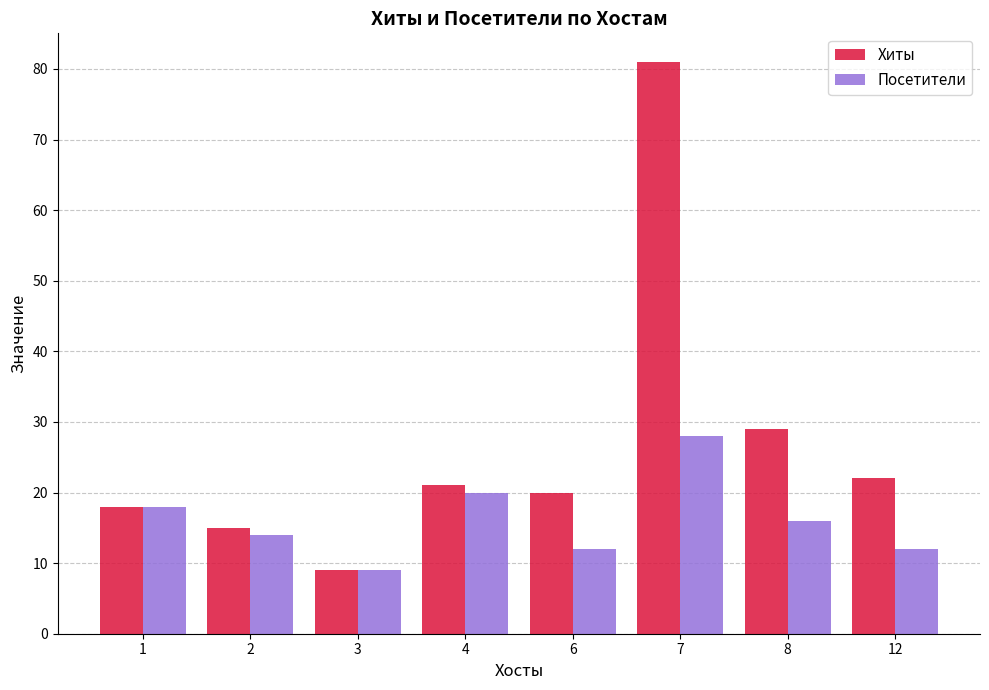

Reading left to right, transcribe all the data shown in this chart.

Хиты: 18	15	9	21	20	81	29	22
Посетители: 18	14	9	20	12	28	16	12